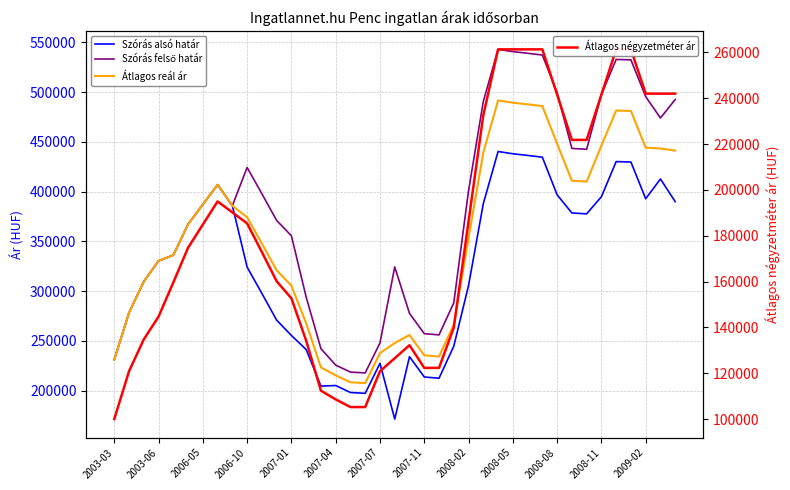

Rank the series by their maximum value, from highest to lowest.

Szórás felső határ, Átlagos reál ár, Szórás alsó határ, Átlagos négyzetméter ár